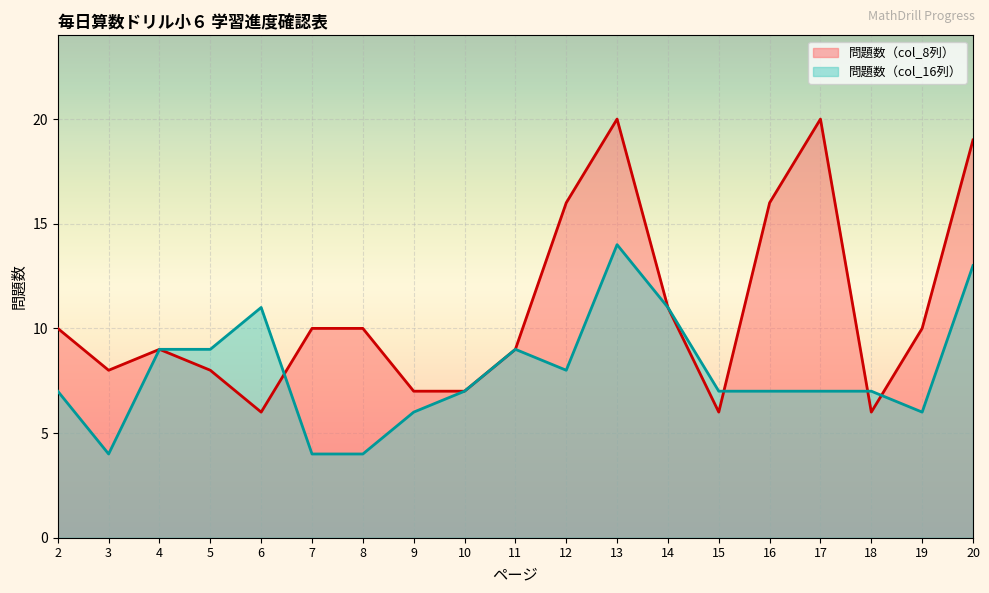

In 問題数（col_16列）, how many points are higher than both neighbors (excluding endpoints)?

3